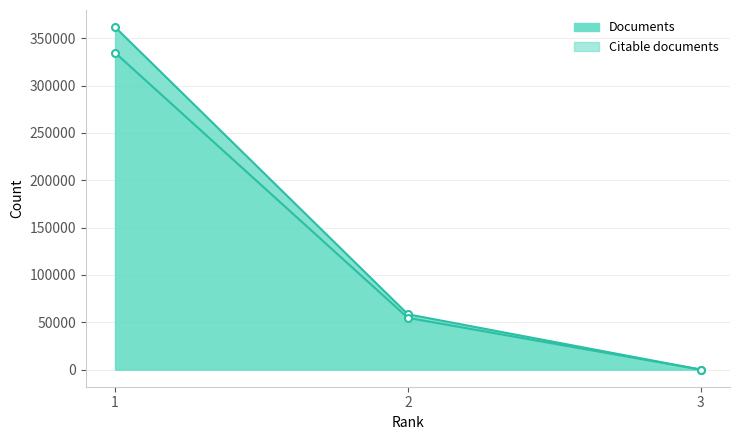

How many series are shown in this chart?

2